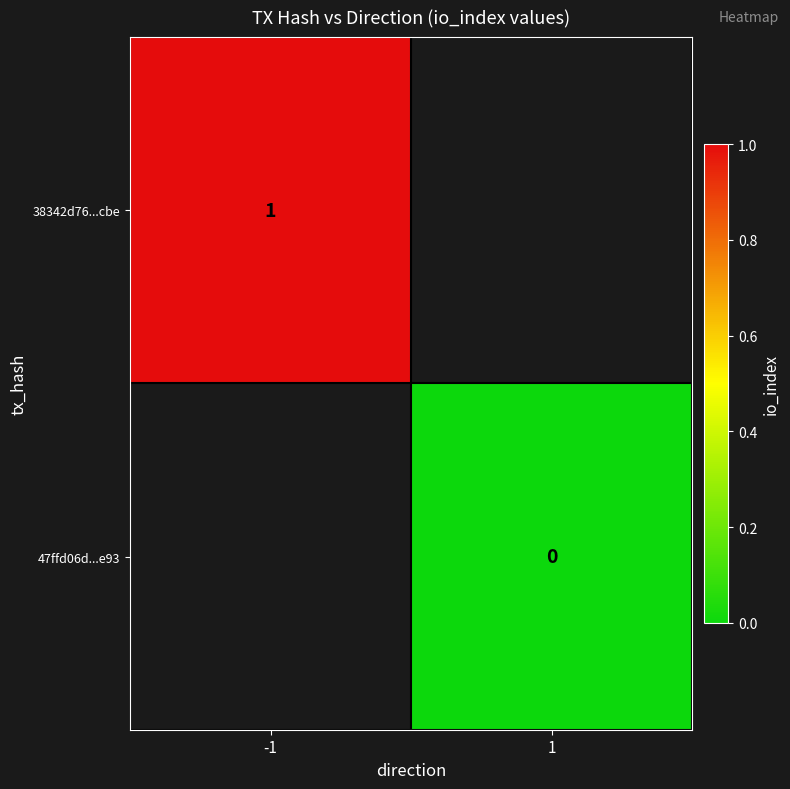

At how many categories does at least one series exceed 0?

1